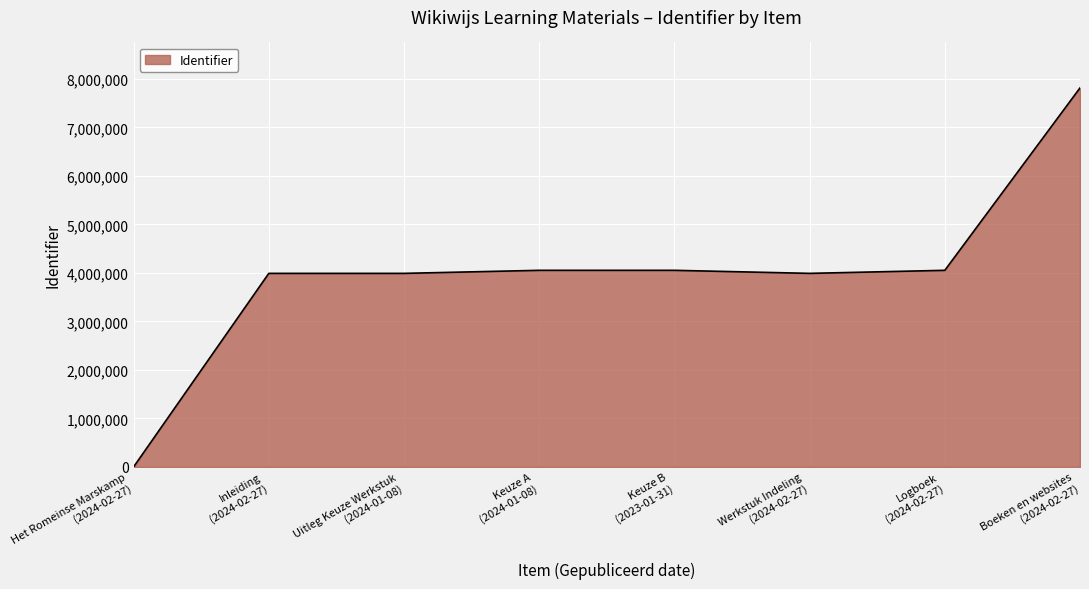

Count the number of categories in the chart.

8